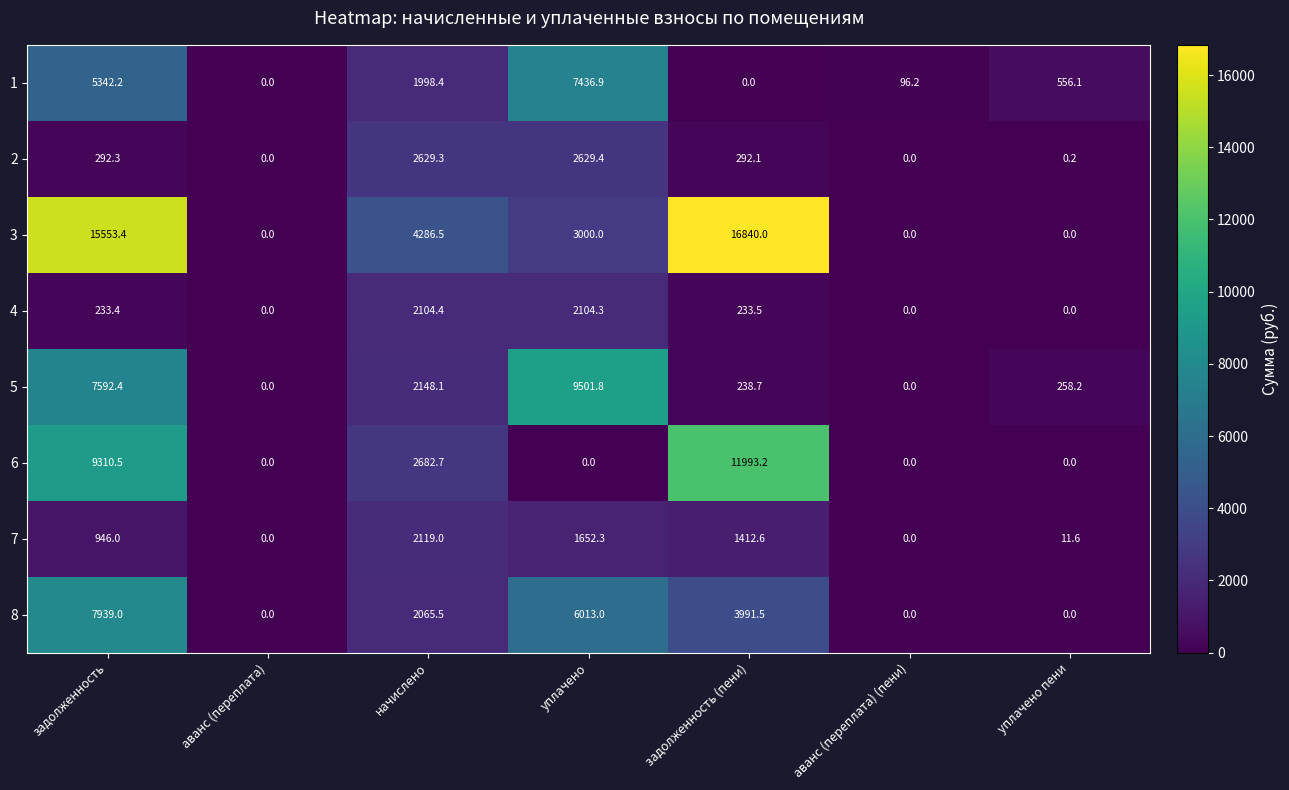

What is the sum of the 1 values at аванс (переплата) (пени) and аванс (переплата)?

96.2